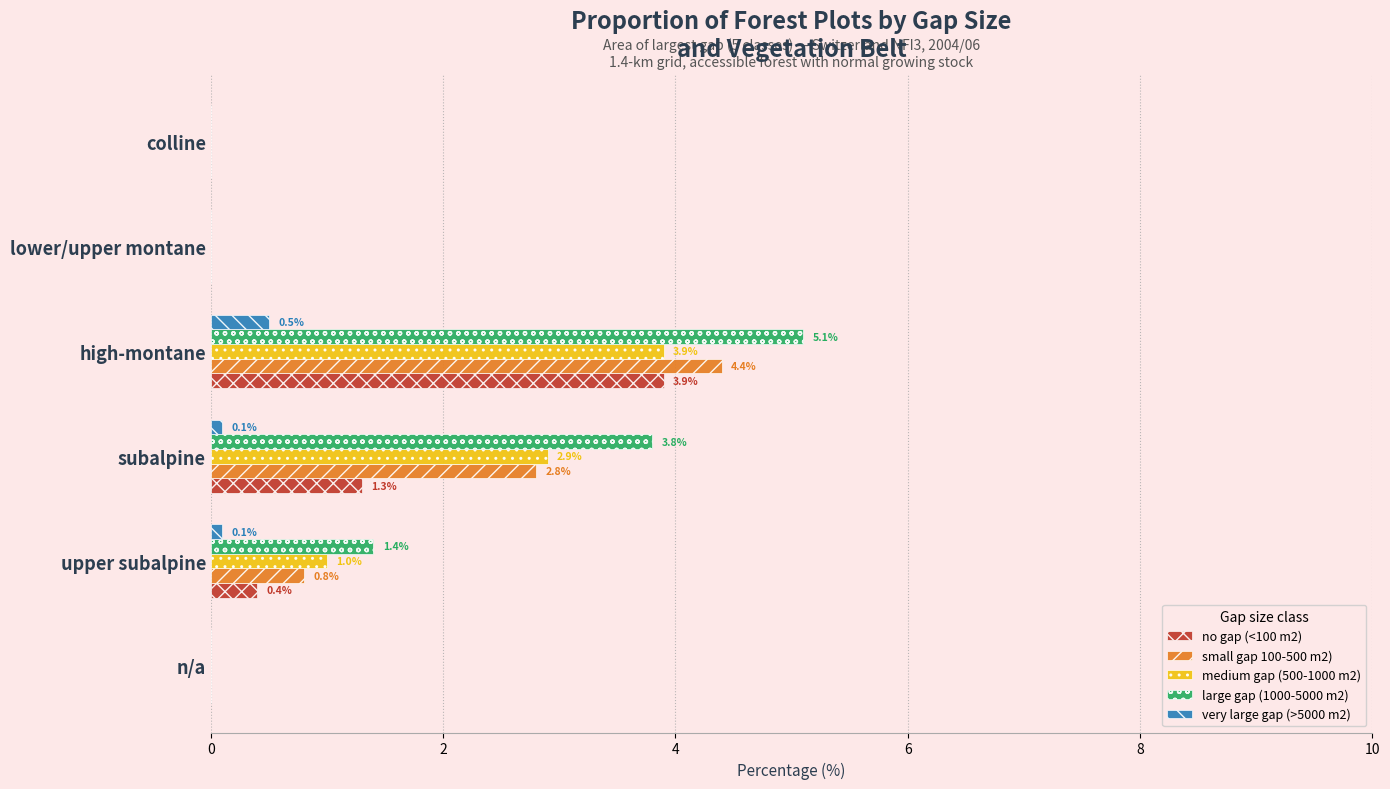

How many data points in very large gap (>5000 m2) are above 0?

3